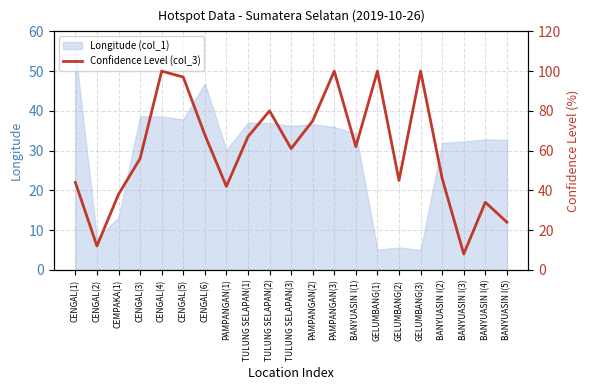

Reading left to right, what are all the values shown in this chart?

CENGAL(1)=44	CENGAL(2)=12	CEMPAKA(1)=38	CENGAL(3)=56	CENGAL(4)=100	CENGAL(5)=97	CENGAL(6)=68	PAMPANGAN(1)=42	TULUNG SELAPAN(1)=67	TULUNG SELAPAN(2)=80	TULUNG SELAPAN(3)=61	PAMPANGAN(2)=75	PAMPANGAN(3)=100	BANYUASIN I(1)=62	GELUMBANG(1)=100	GELUMBANG(2)=45	GELUMBANG(3)=100	BANYUASIN I(2)=46	BANYUASIN I(3)=8	BANYUASIN I(4)=34	BANYUASIN I(5)=24